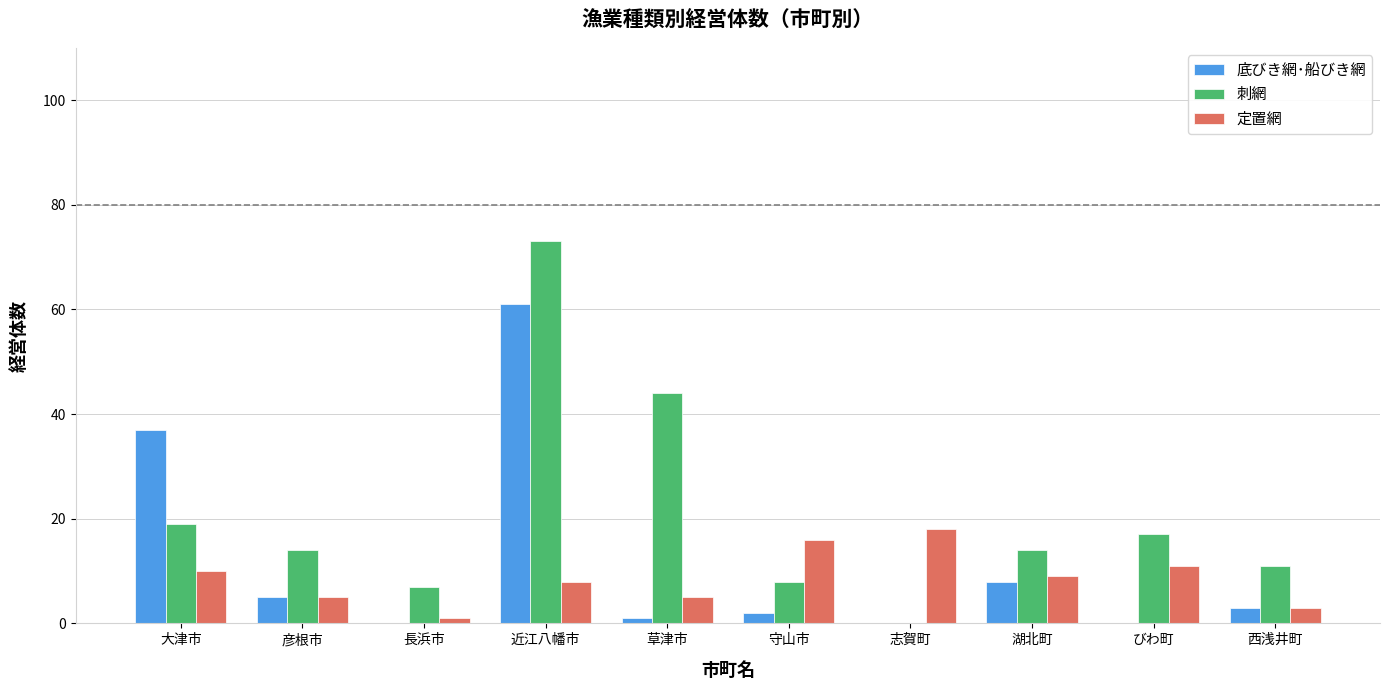

Are the bars grouped side by side (vs. stacked)?

Yes